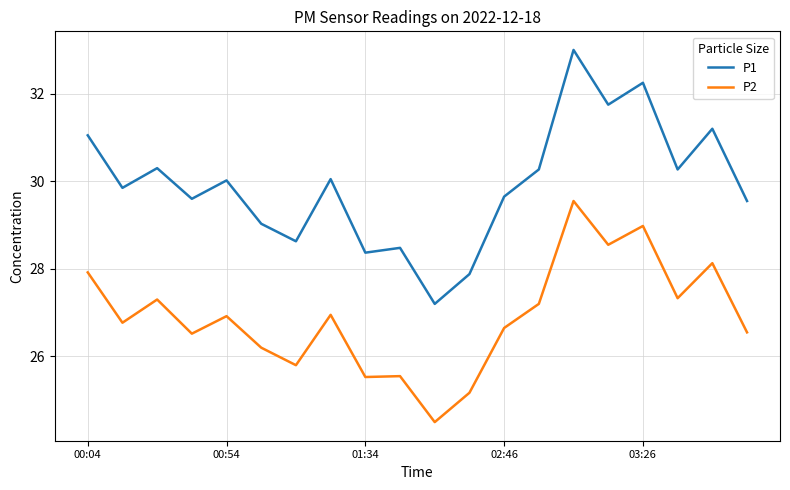

Which series has the largest total across all categories?

P1